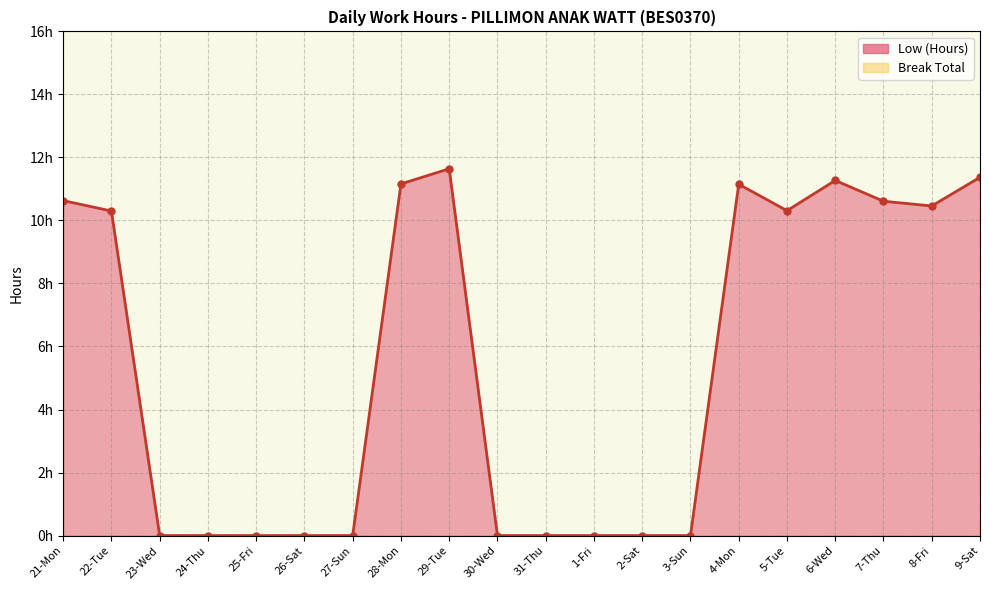

What is the label of the 11th point from the left?

31-Thu